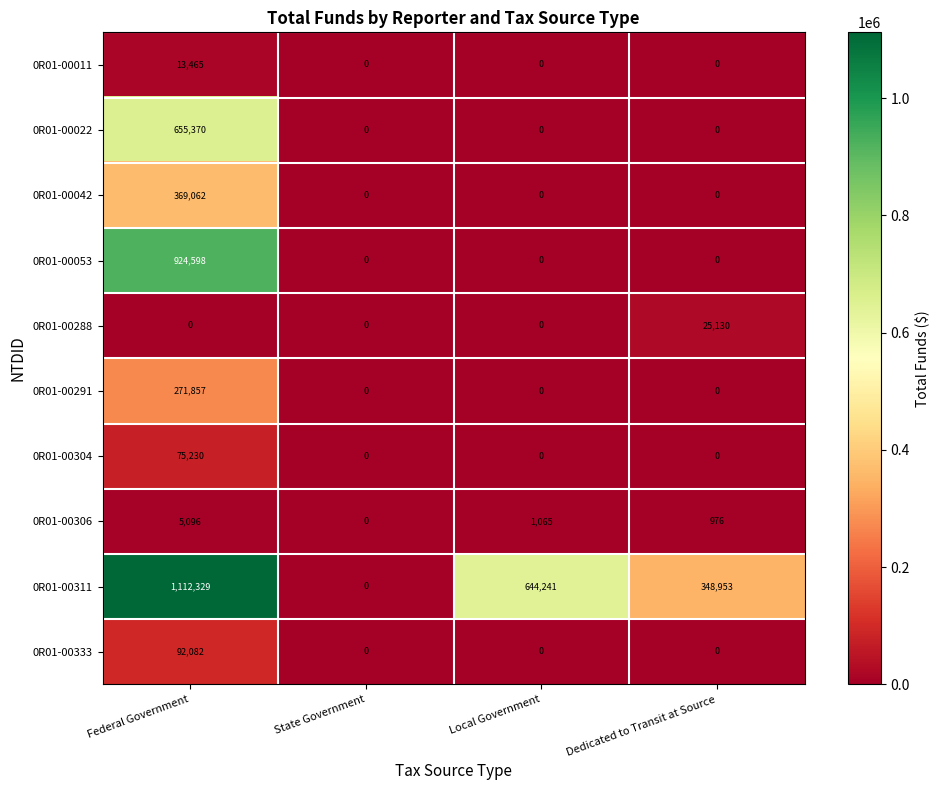

What is the difference between the 0R01-00011 values at Federal Government and State Government?

13465